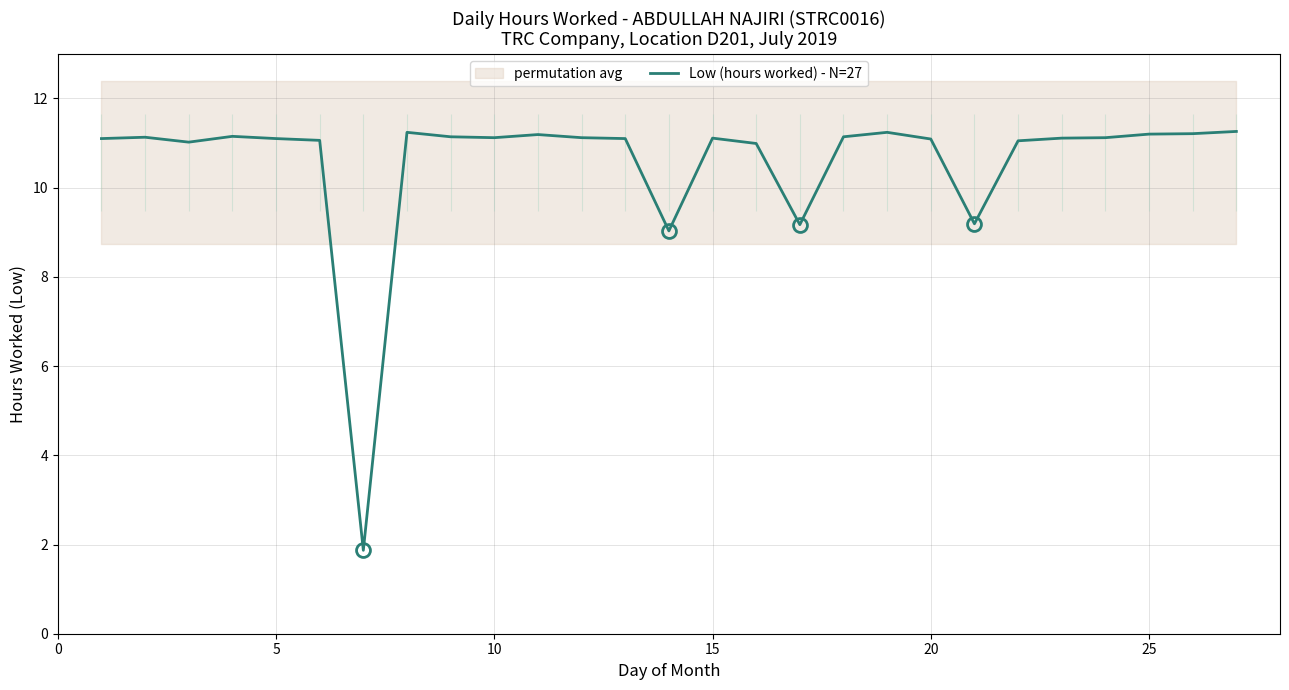

What is the minimum value for Low (hours worked) - N=27?

1.9